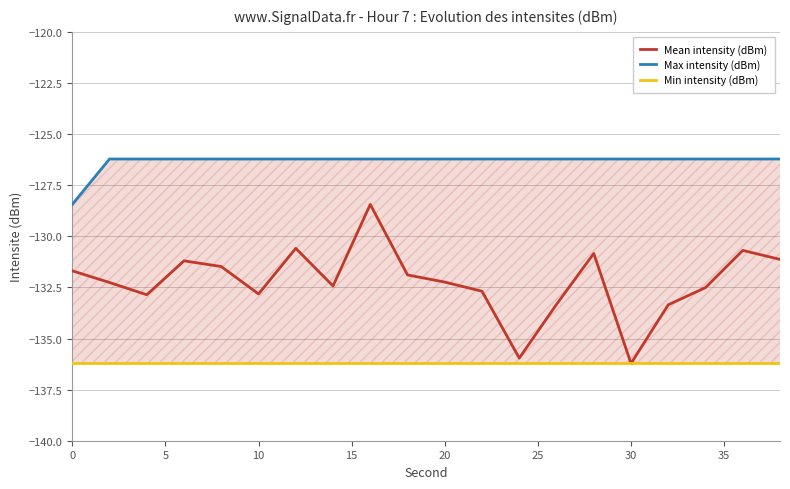

Reading right to left, extract all data points from this chart.

Mean intensity (dBm): -131.1	-130.7	-132.5	-133.3	-136.2	-130.8	-133.3	-136.0	-132.7	-132.2	-131.9	-128.4	-132.4	-130.6	-132.8	-131.5	-131.2	-132.9	-132.3	-131.7
Max intensity (dBm): -126.2	-126.2	-126.2	-126.2	-126.2	-126.2	-126.2	-126.2	-126.2	-126.2	-126.2	-126.2	-126.2	-126.2	-126.2	-126.2	-126.2	-126.2	-126.2	-128.4
Min intensity (dBm): -136.2	-136.2	-136.2	-136.2	-136.2	-136.2	-136.2	-136.2	-136.2	-136.2	-136.2	-136.2	-136.2	-136.2	-136.2	-136.2	-136.2	-136.2	-136.2	-136.2